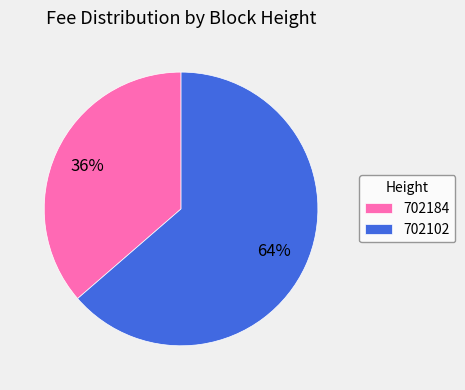

To the nearest percent, what is the combined percentage of 702184 and 702102?

100%